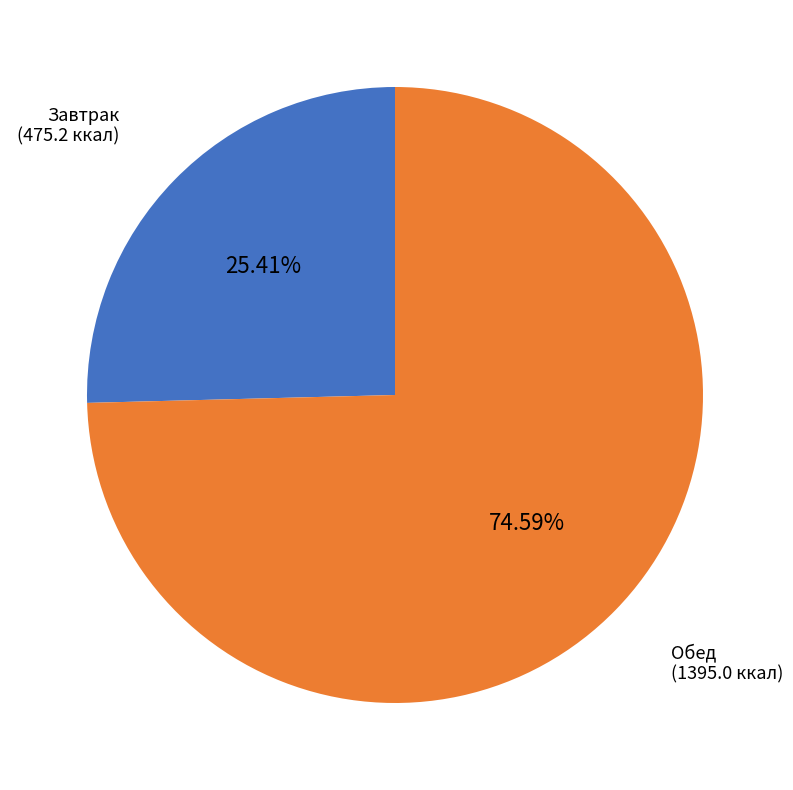

How many slices are in this pie chart?

2